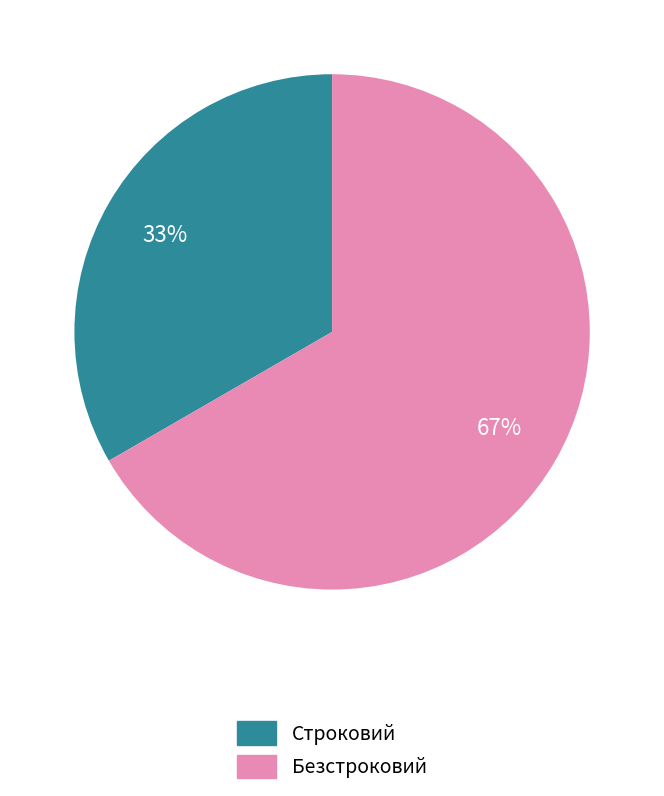

To the nearest percent, what is the average slice percentage?

50%